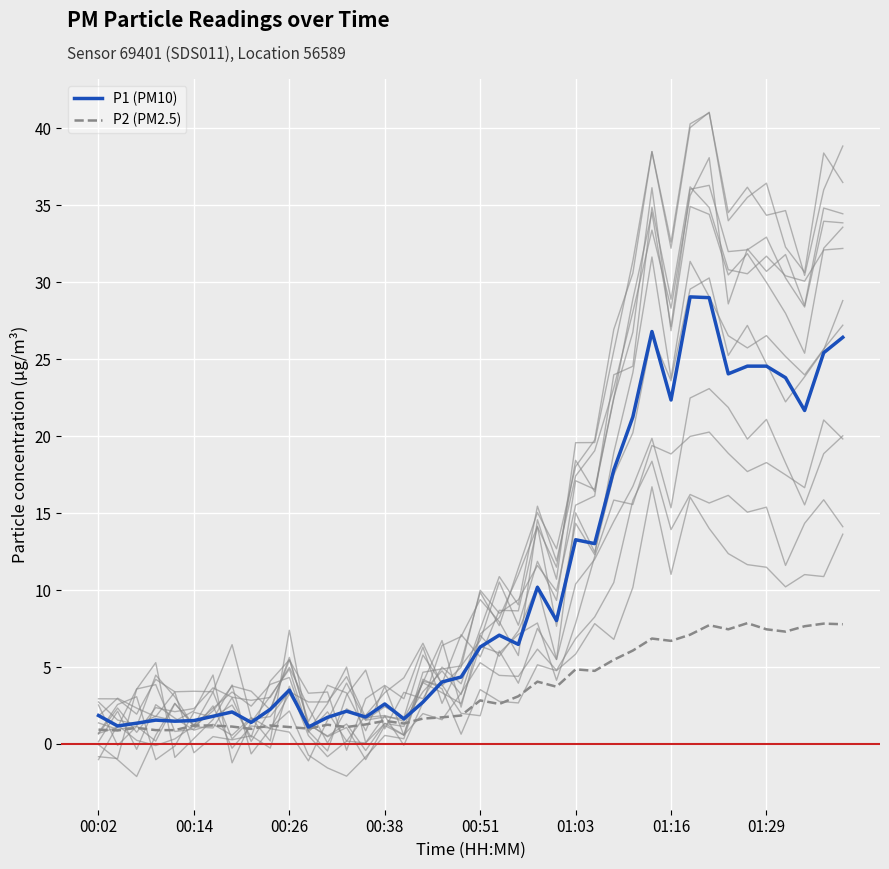

In P2 (PM2.5), how many points are higher than both neighbors (excluding endpoints)?

11